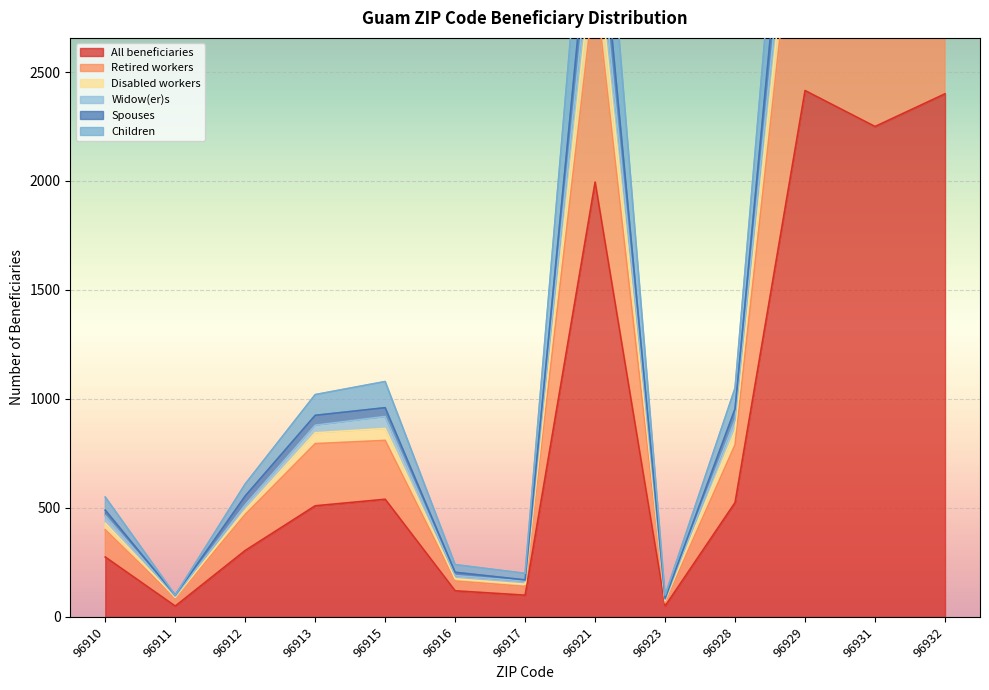

What is the difference between the highest and lowest values at 96923?

50